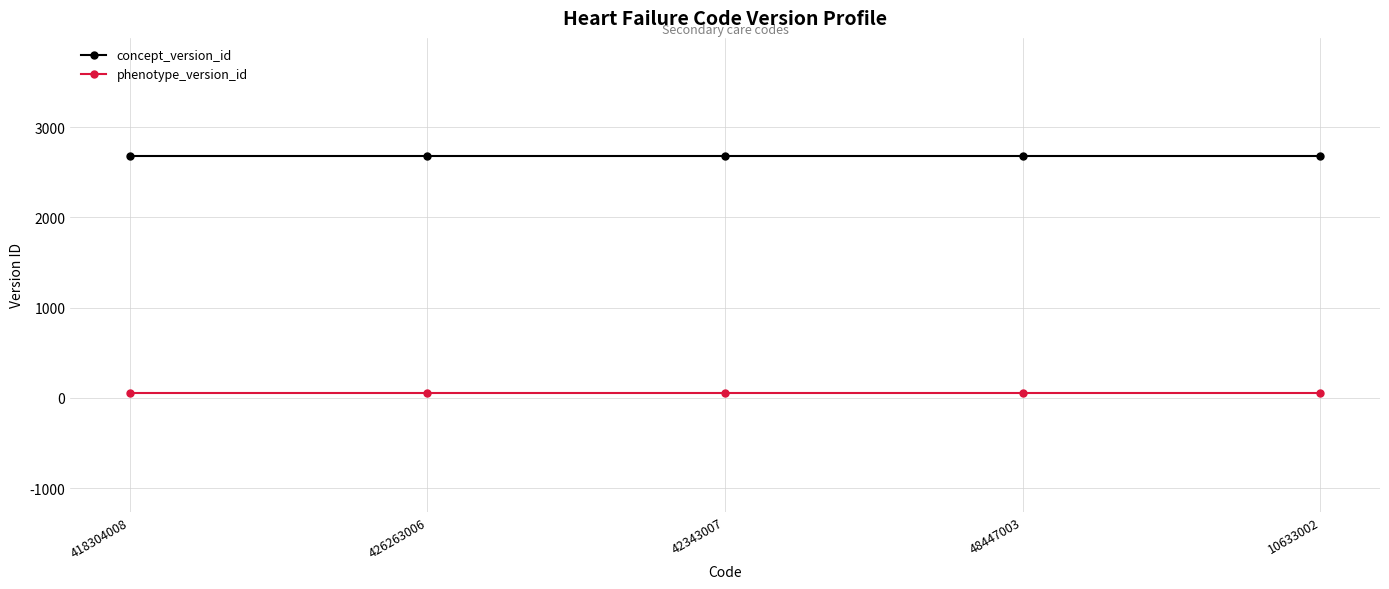

True or false: phenotype_version_id and concept_version_id cross at least once.

False